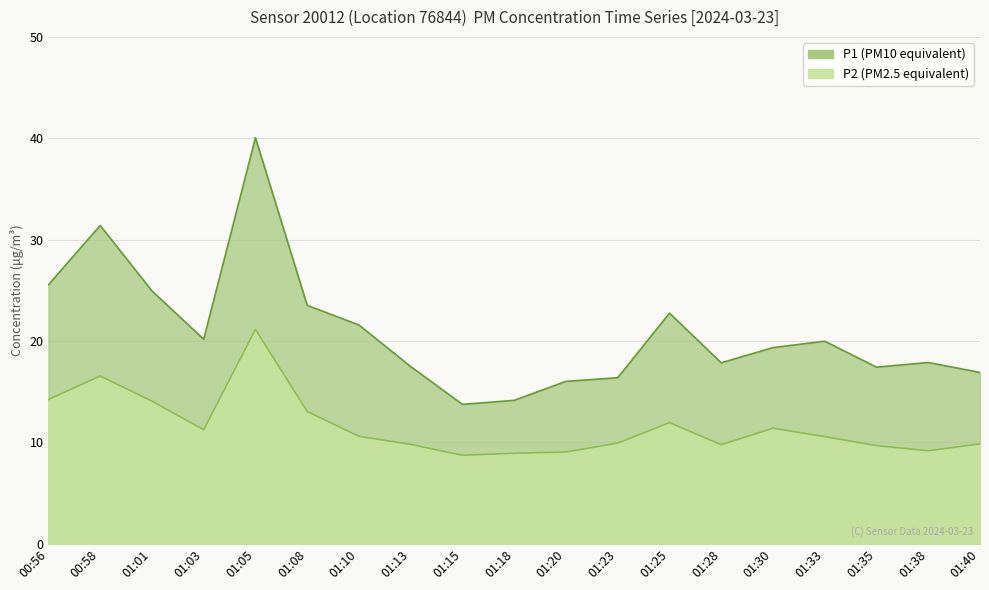

Is the value of P2 at 01:01 greater than the value of P1 at 01:38?

No